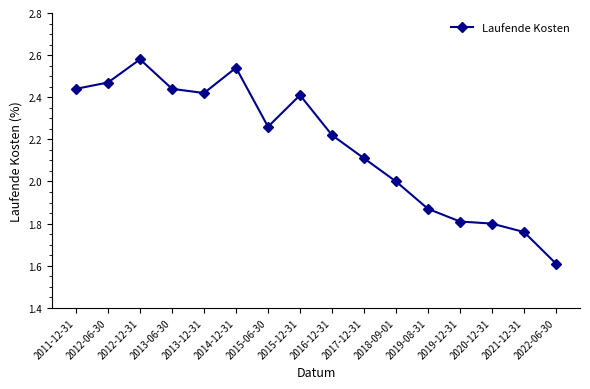

How many distinct data groups are displayed?

1